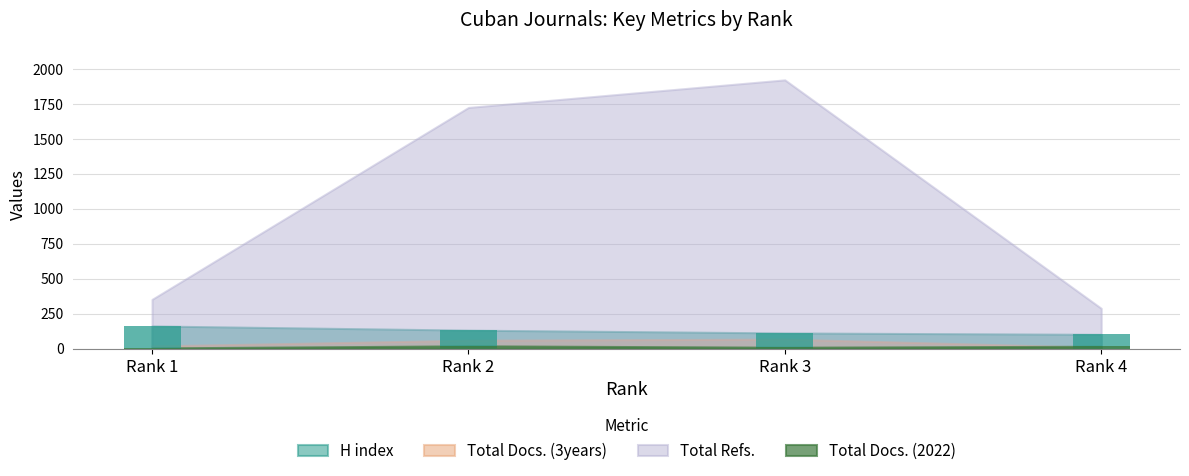

How many values in the Total Docs. (2022) (bar) series are below 17?

2